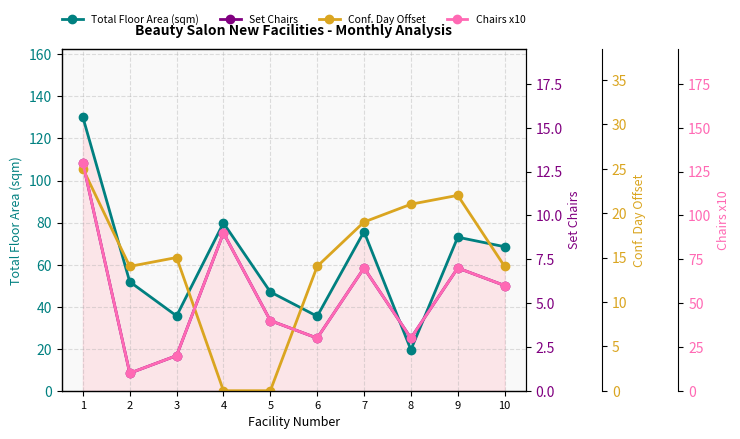

At which label does Conf. Day Offset reach its peak?

1